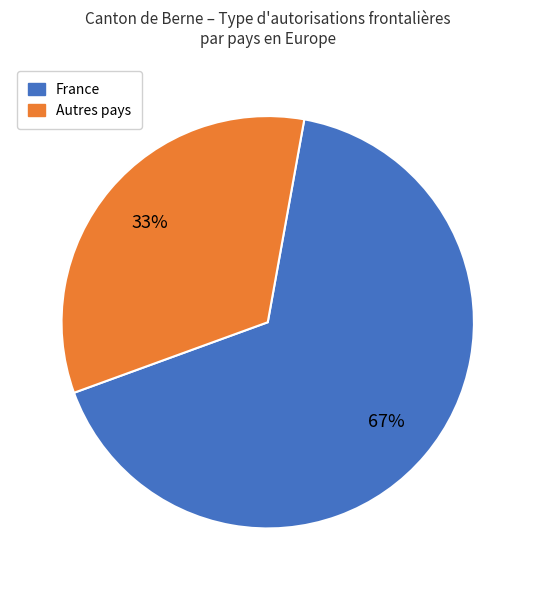

Is there any slice that represents more than half of the pie?

Yes